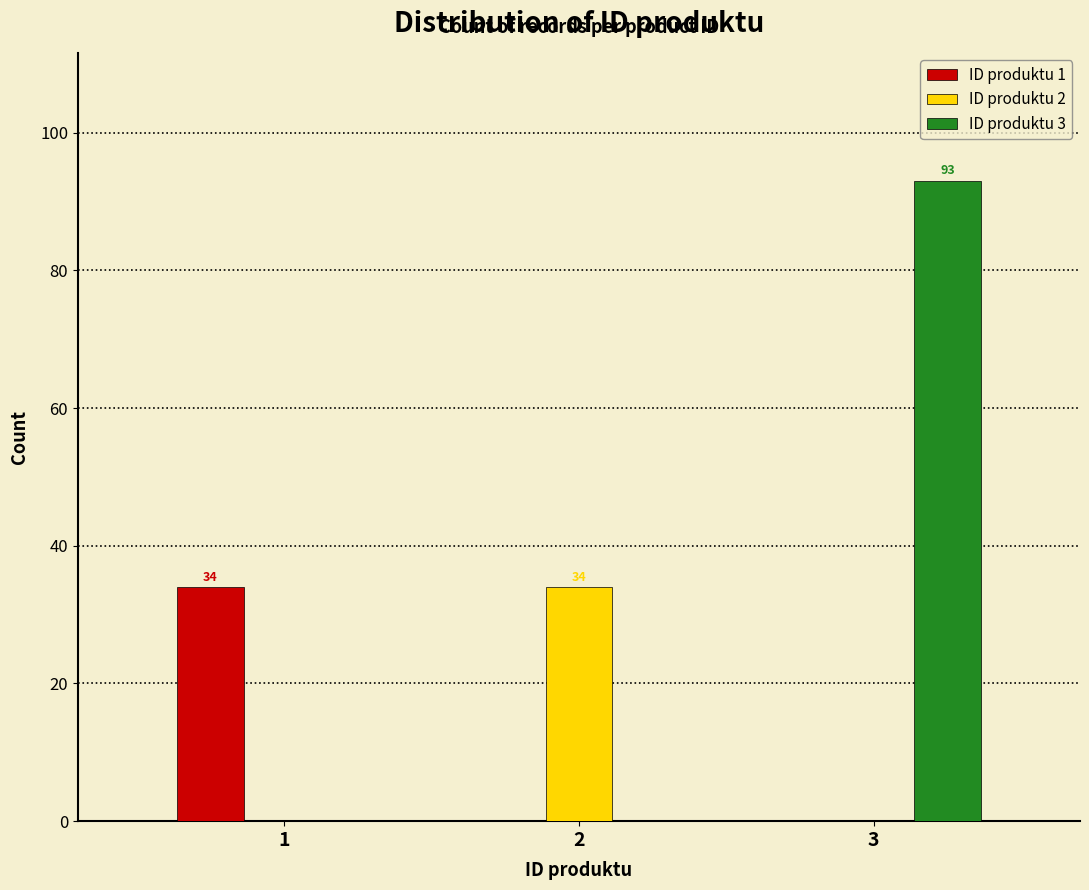

Reading right to left, extract all data points from this chart.

ID produktu 1: 3=0	2=0	1=34
ID produktu 2: 3=0	2=34	1=0
ID produktu 3: 3=93	2=0	1=0